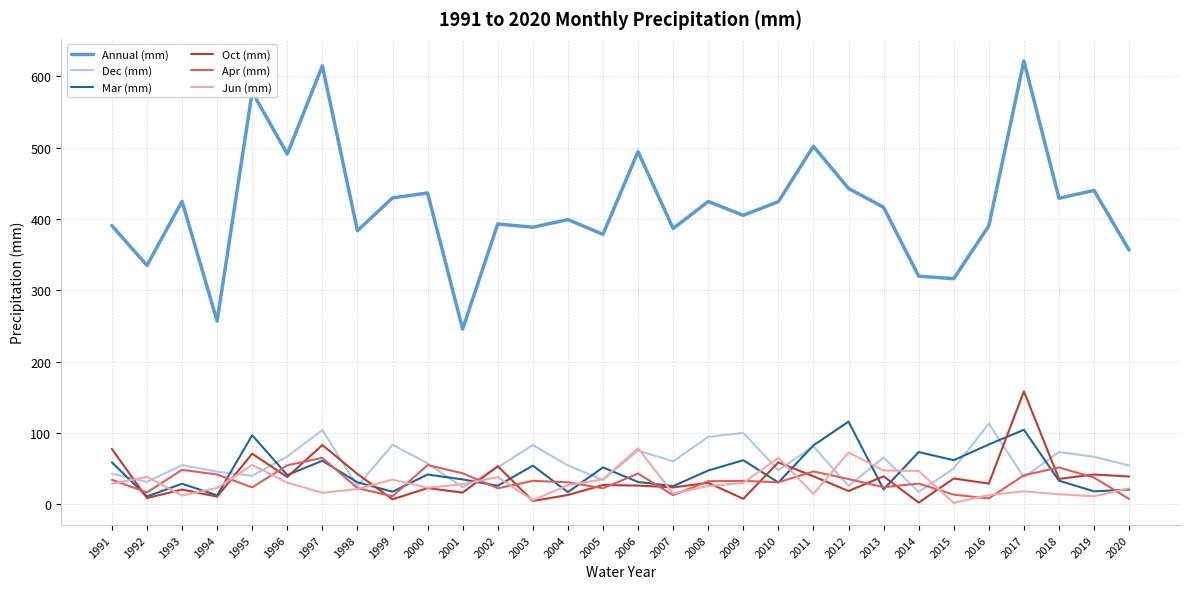

At how many categories does at least one series exceed 184?

30